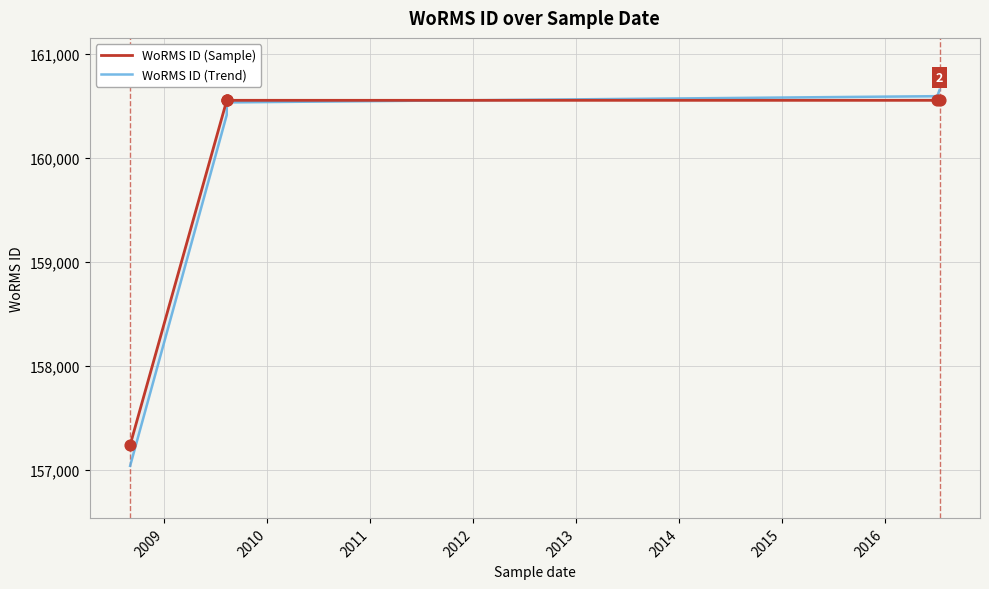

Is the value of WoRMS ID (Trend) at 2009 greater than the value of WoRMS ID (Sample) at 2013?

No